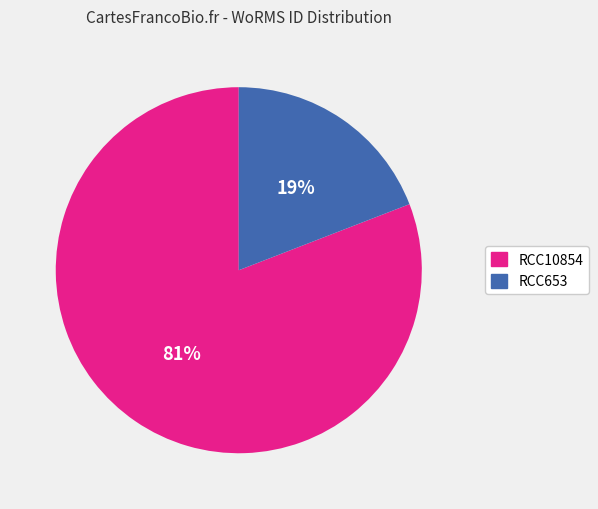

Between RCC10854 and RCC653, which is larger?

RCC10854